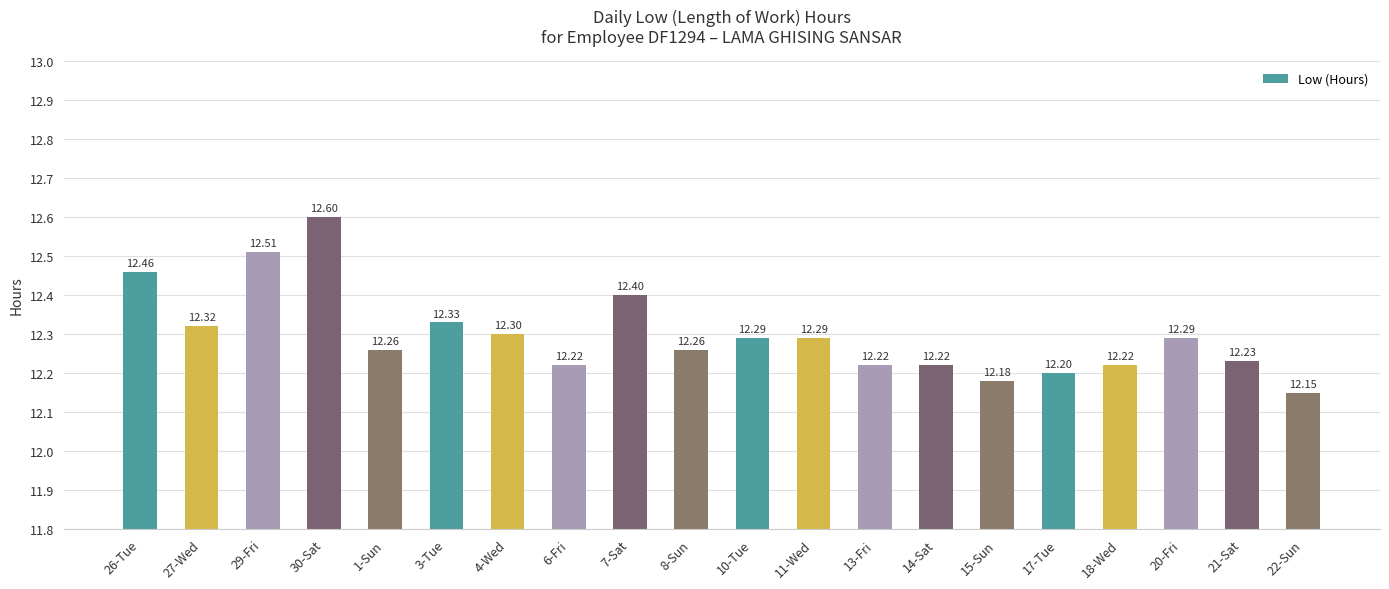

What position from the right is 26-Tue?

20